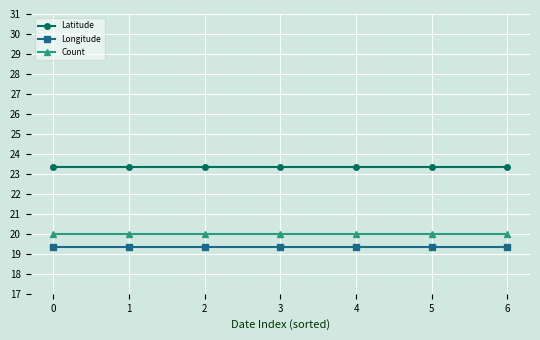

Reading left to right, list all the values displayed in this chart.

Latitude: 23.3	23.3	23.3	23.3	23.3	23.3	23.3
Longitude: 19.3	19.3	19.3	19.3	19.3	19.3	19.3
Count: 20.0	20.0	20.0	20.0	20.0	20.0	20.0